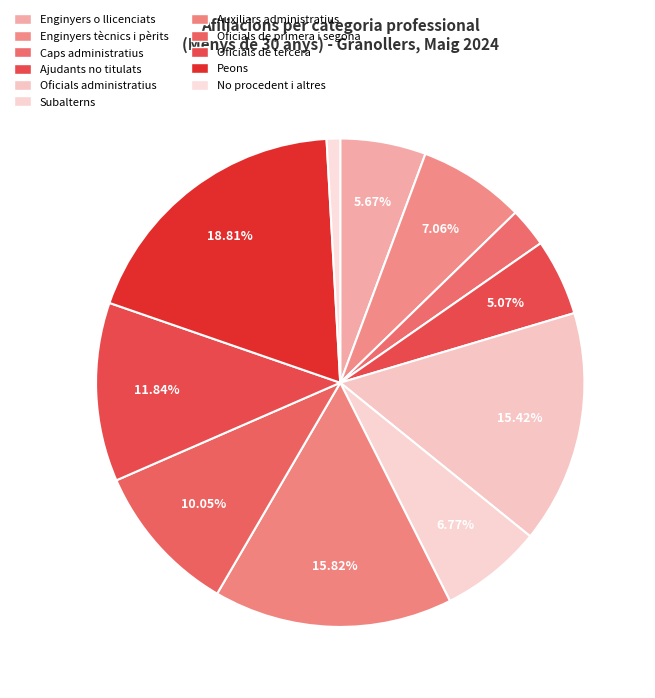

How many segments does this pie chart have?

11